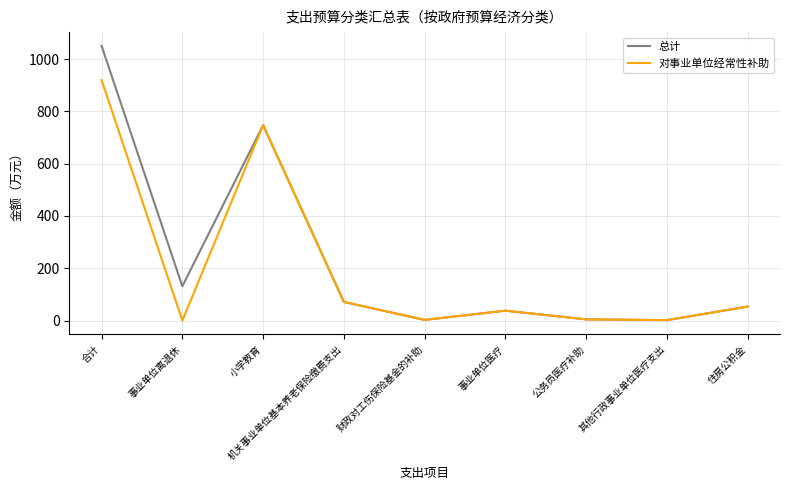

At which category does 总计 reach its first local valley?

事业单位离退休